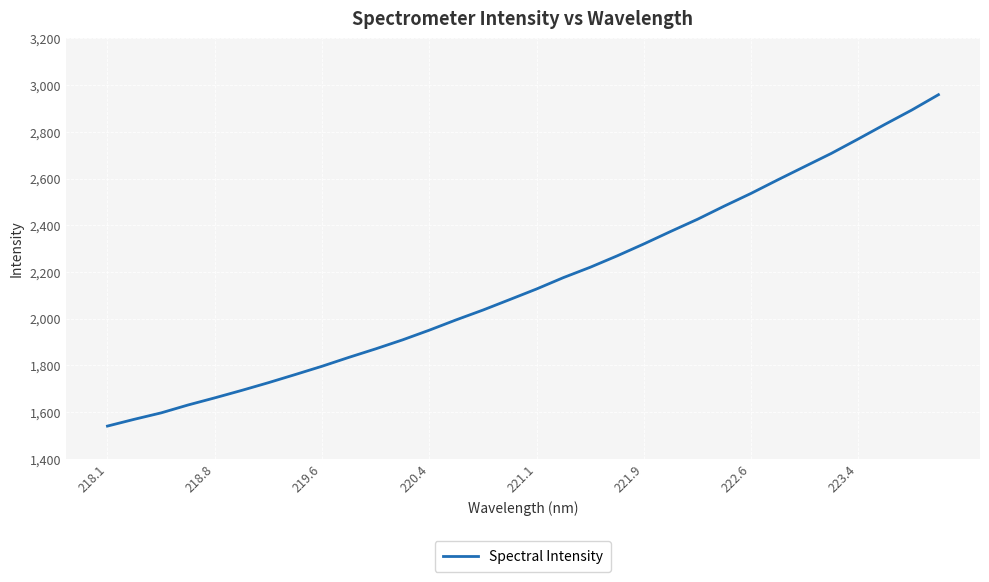

What is the difference between the maximum and minimum values?

1419.0